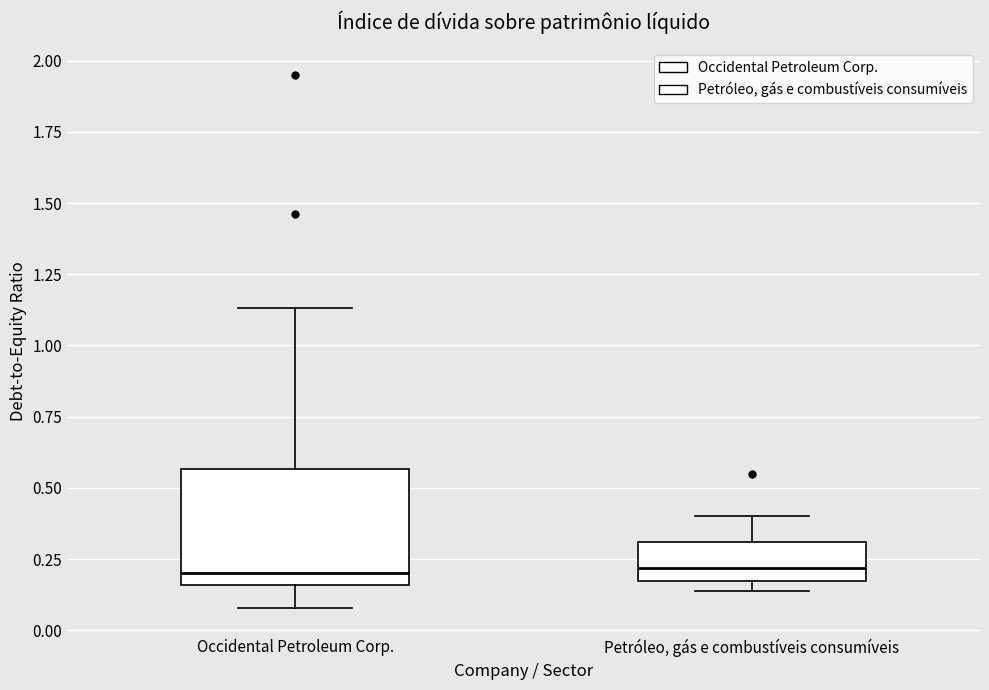

Where is the upper edge of the box for Petróleo, gás e combustíveis consumíveis on the y-axis? The values are not printed on the chart, so give them approximately, as read against the axis.

0.30